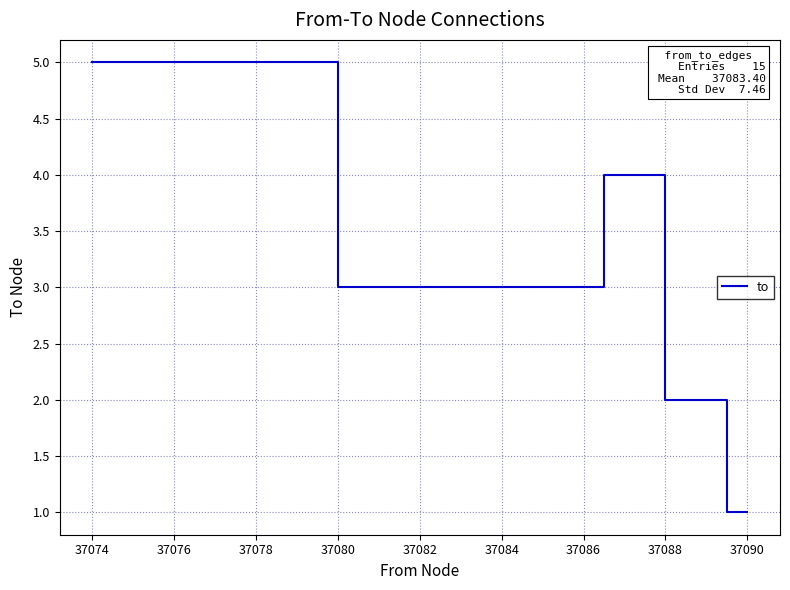

What is the difference between the maximum and minimum values?

4